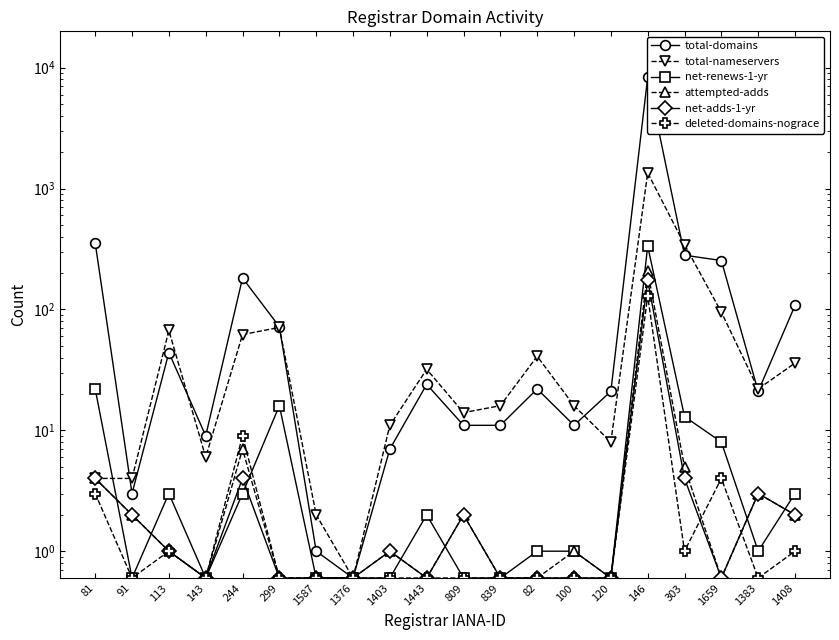

At which label does net-renews-1-yr first exceed 1?

81